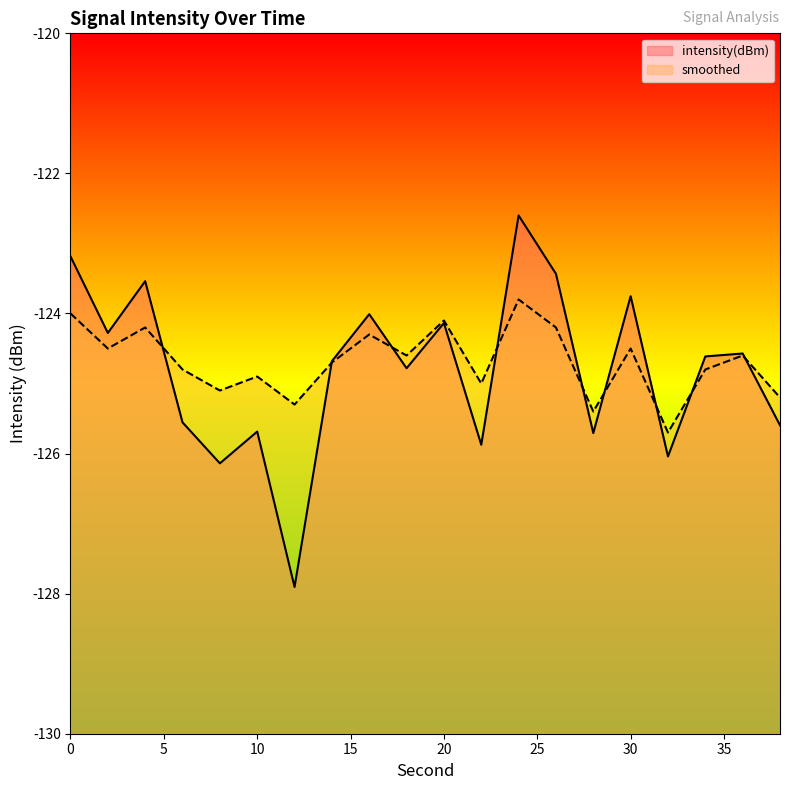

Which category has the highest value in the intensity(dBm) series?

24